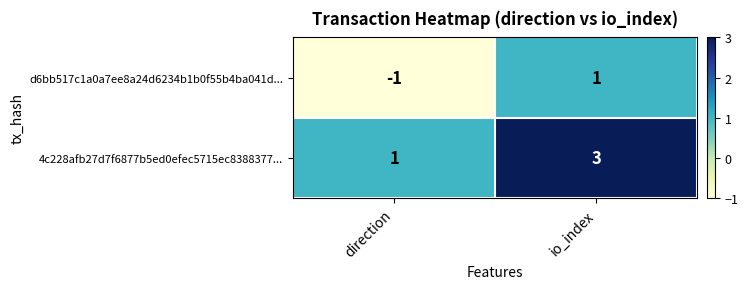

At how many categories does at least one series exceed 0?

2